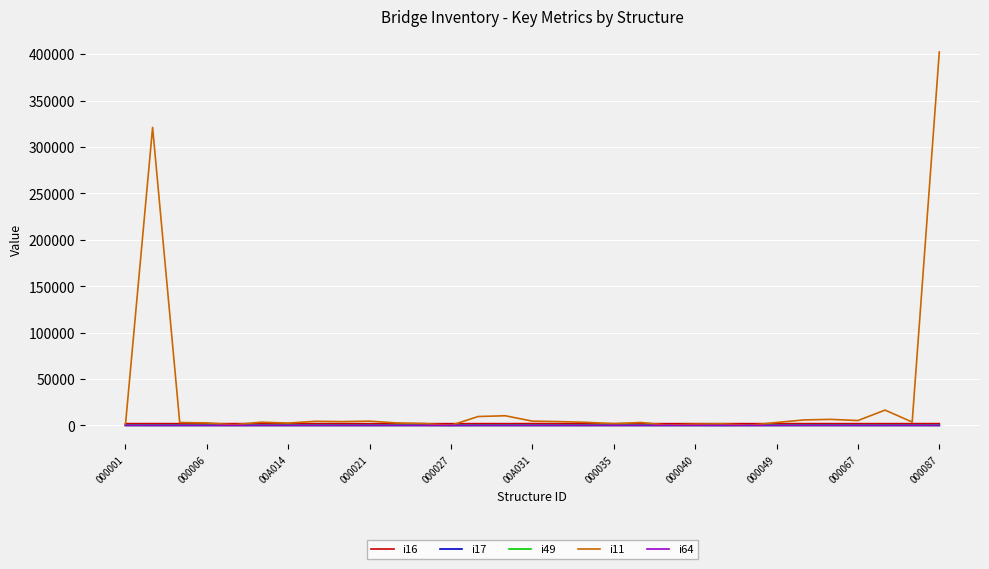

Which series has the largest total across all categories?

i11